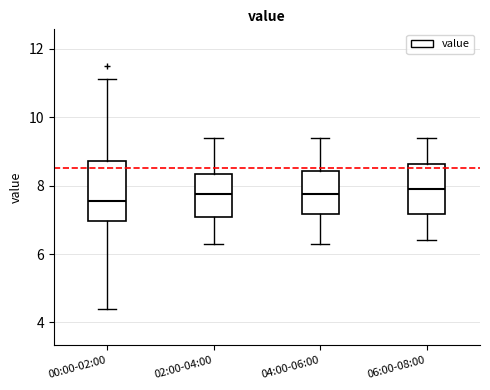

Reading left to right, transcribe this box plot: for each box, give where its median line is, the range the box spans, and where its two whiskers end, as read against the y-axis. The values are not printed on the chart, so give them approximately, as read against the axis.

00:00-02:00: median 7.6, box 7.0 to 8.8, whiskers 4.4 to 11.2
02:00-04:00: median 7.8, box 7.0 to 8.4, whiskers 6.4 to 9.4
04:00-06:00: median 7.8, box 7.2 to 8.4, whiskers 6.4 to 9.4
06:00-08:00: median 8.0, box 7.2 to 8.6, whiskers 6.4 to 9.4